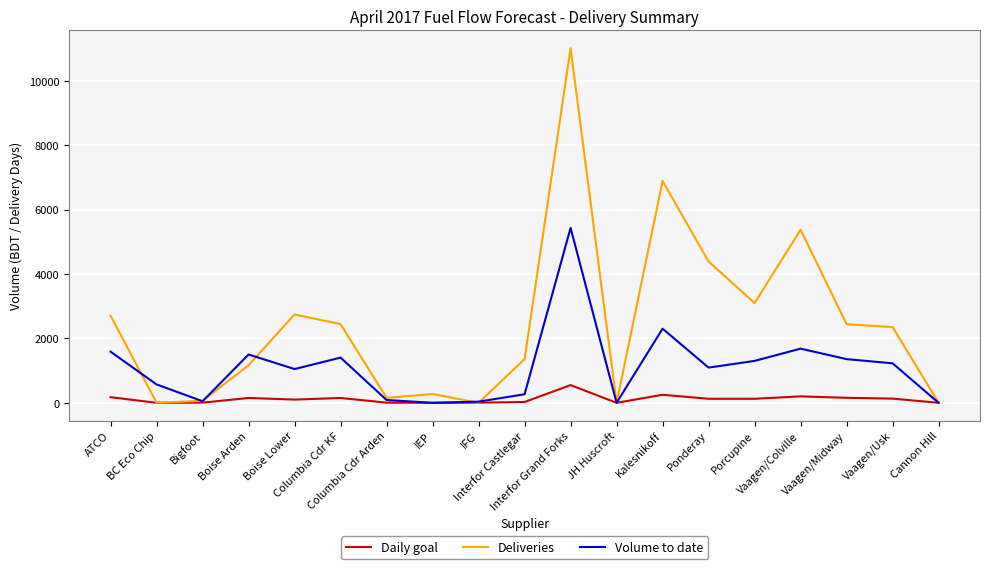

Which series has the largest total across all categories?

Deliveries